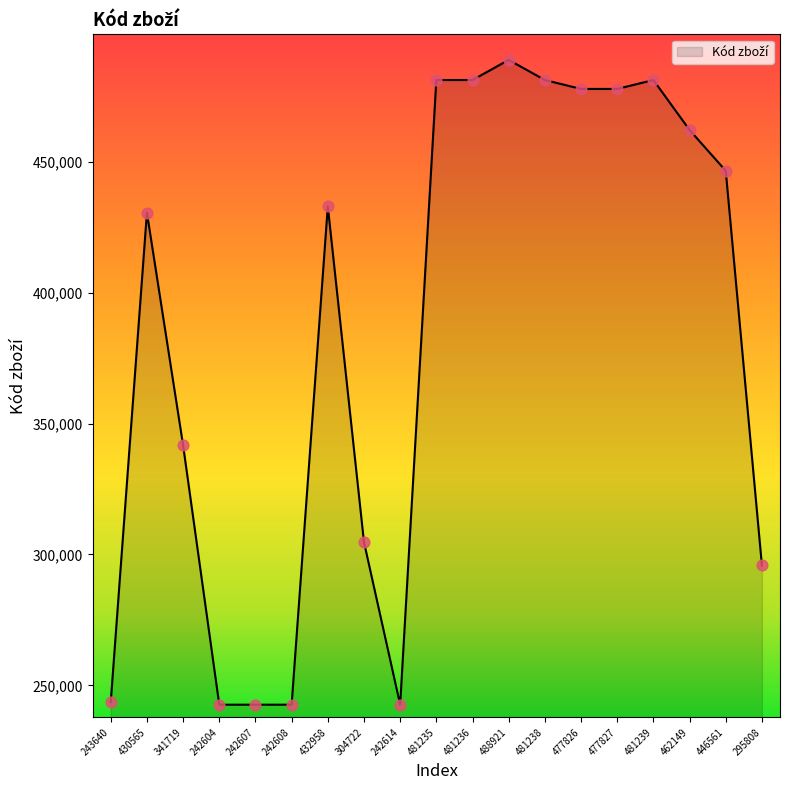

What is the change in value from 242607 to 481235?

+238628